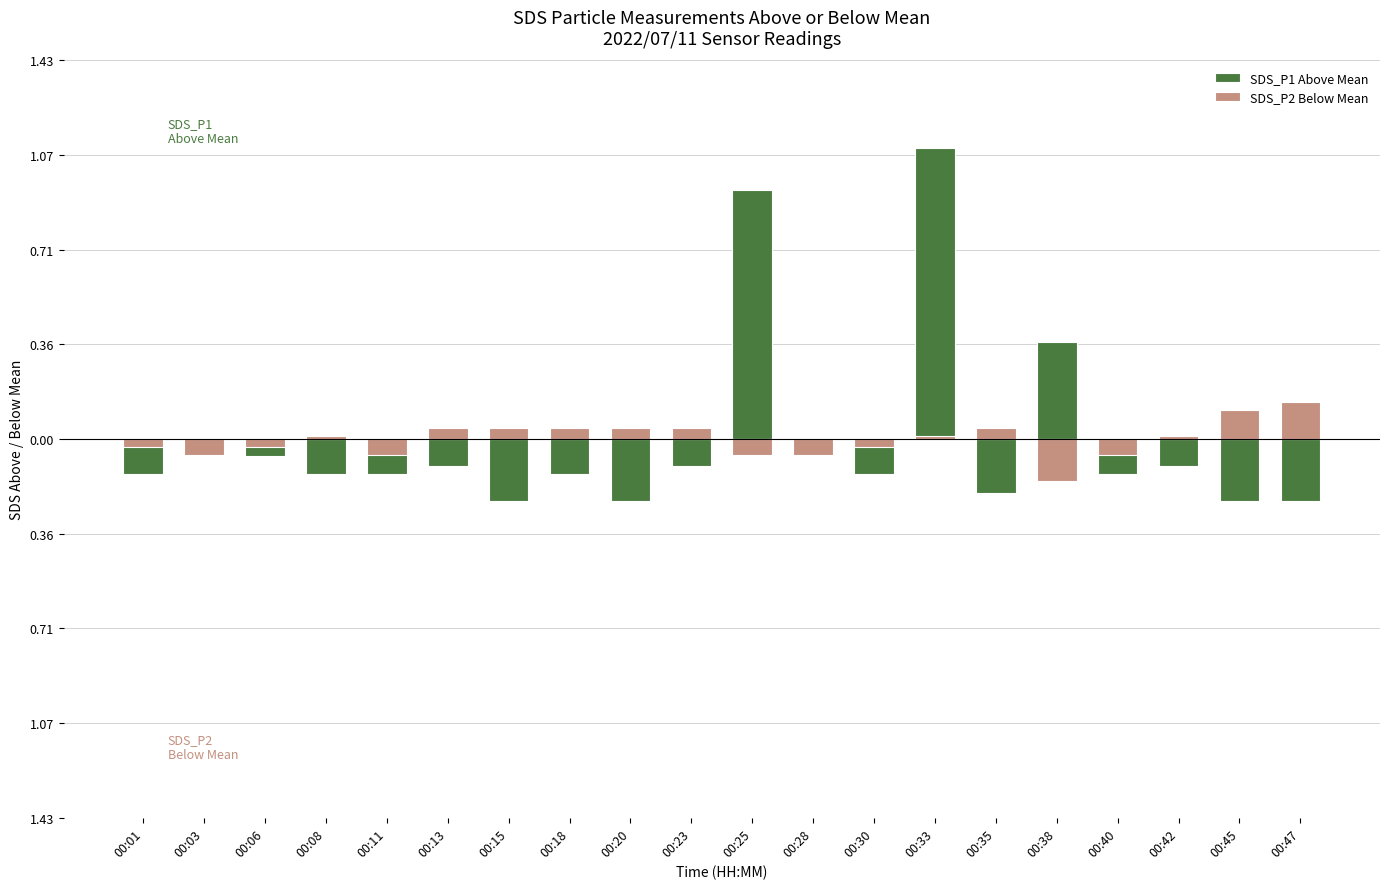

At which category does the chart reach its peak across all series?

00:33